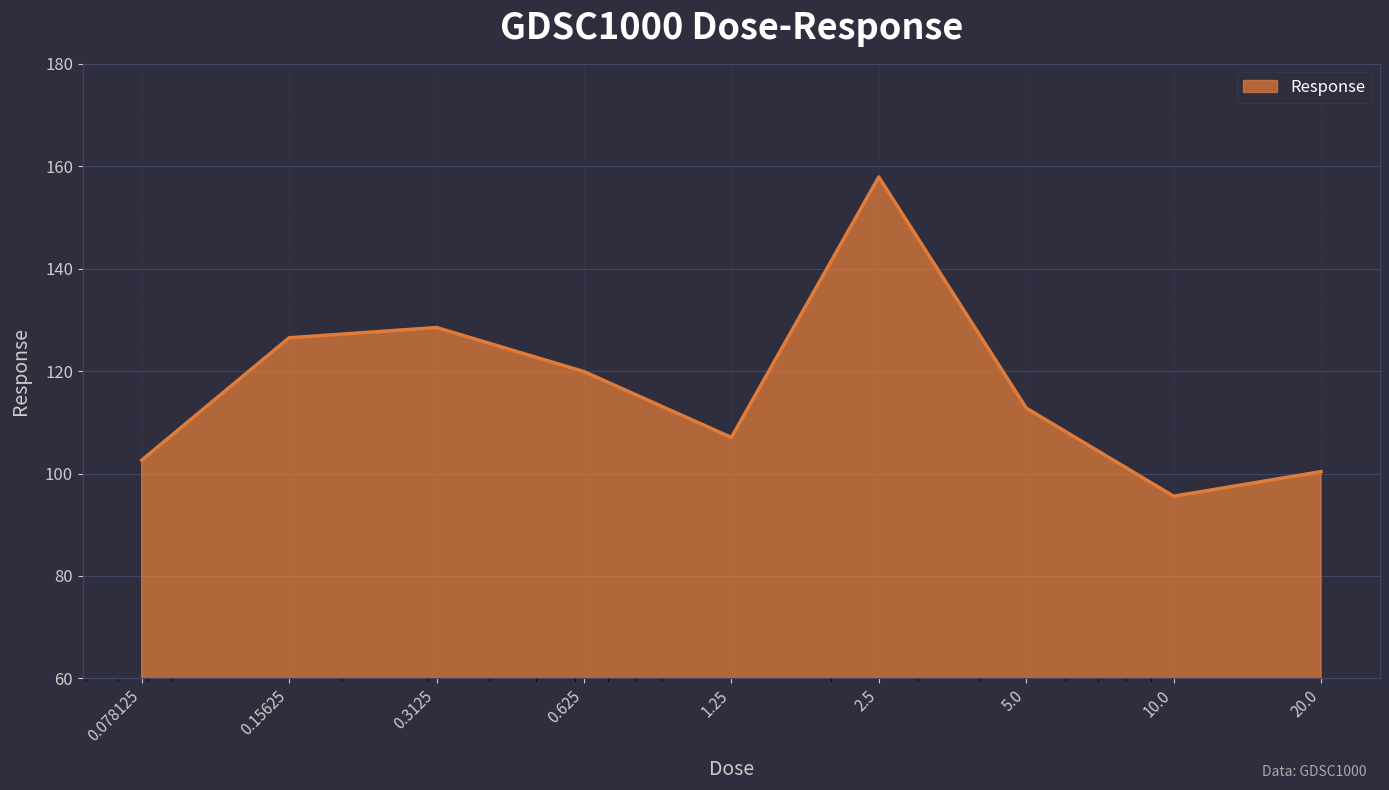

How many interior local peaks (higher than both neighbors) does the data have?

2